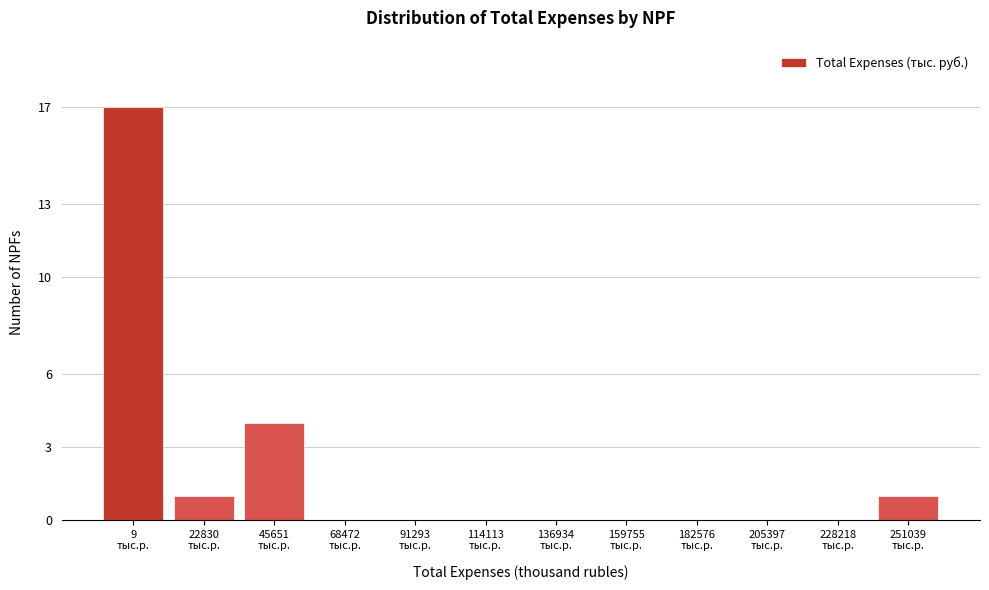

What is the sum of all values?

23